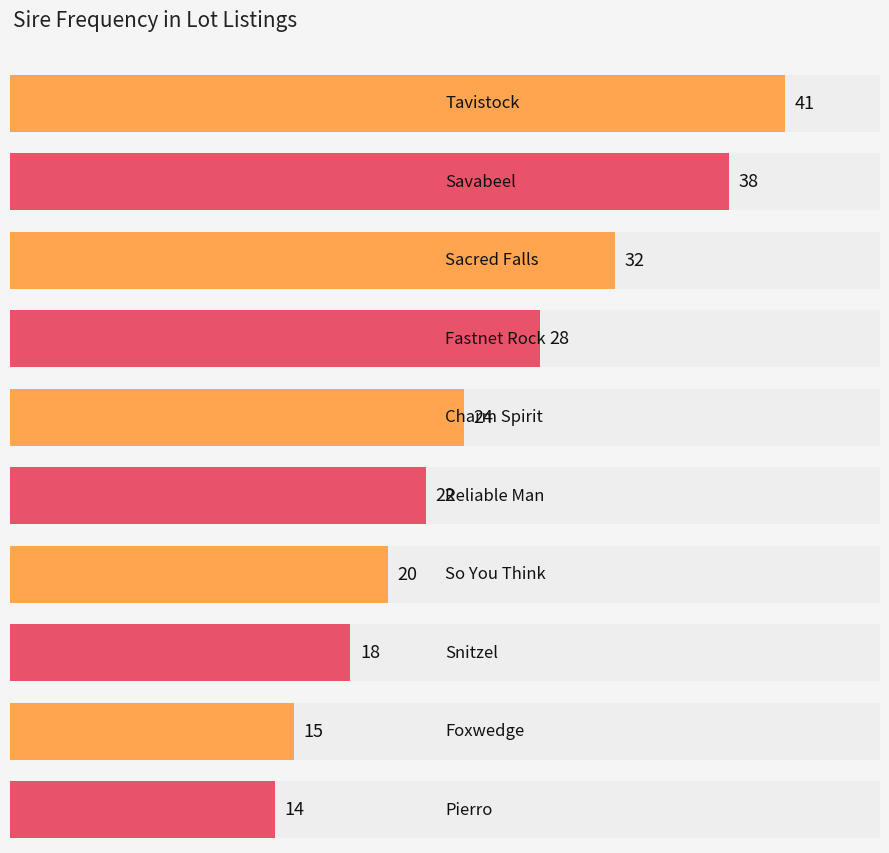

Reading left to right, list all the values displayed in this chart.

41	38	32	28	24	22	20	18	15	14